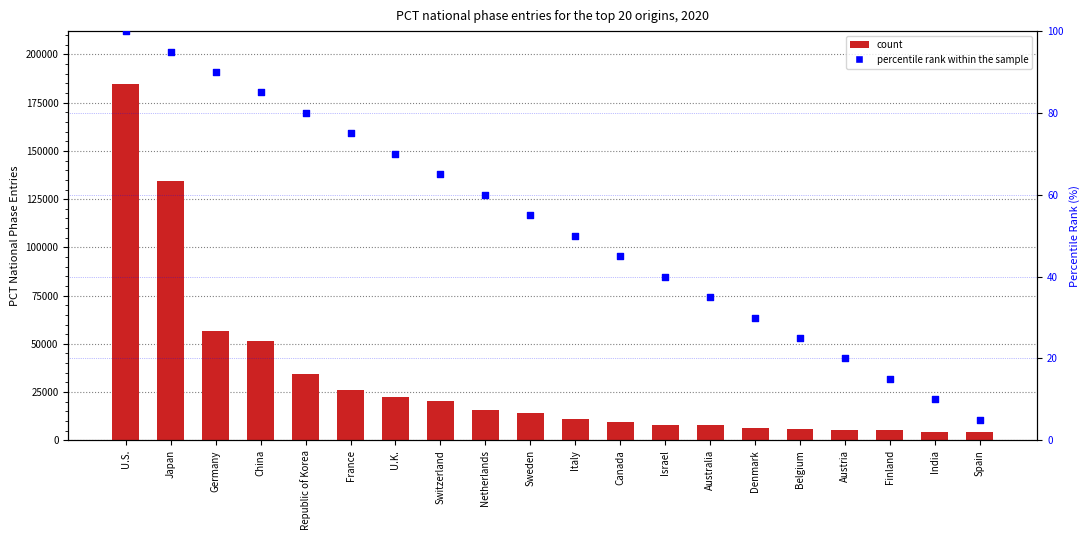

What are all the series names shown in the legend?

count, percentile rank within the sample